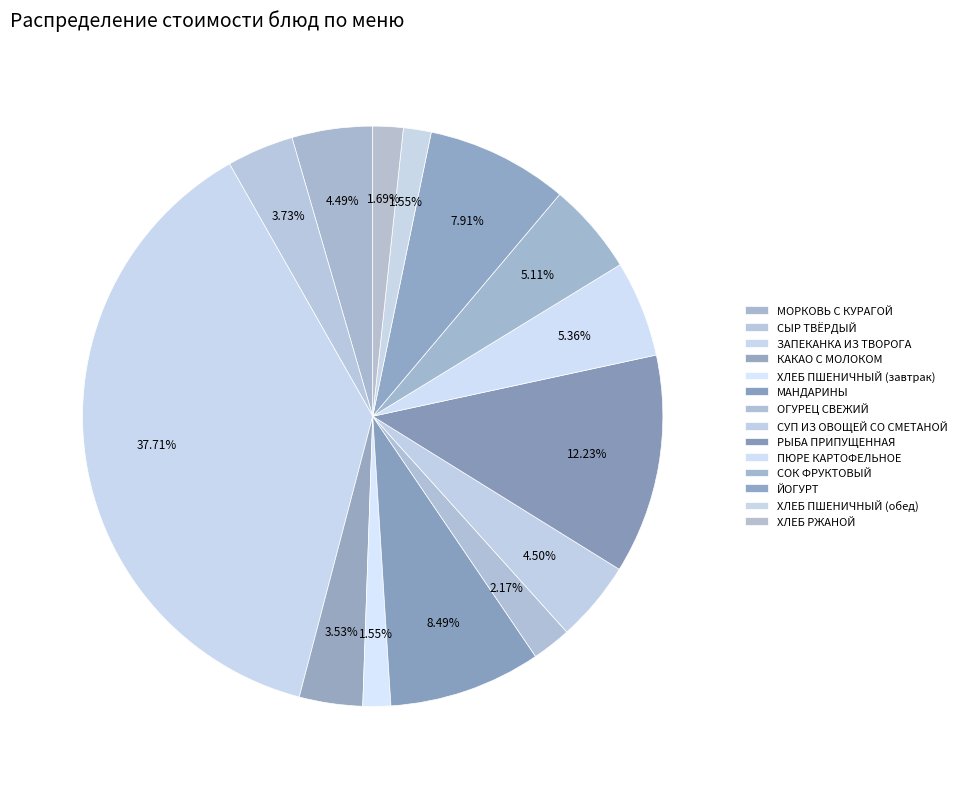

To the nearest percent, what portion does ЗАПЕКАНКА ИЗ ТВОРОГА represent?

38%